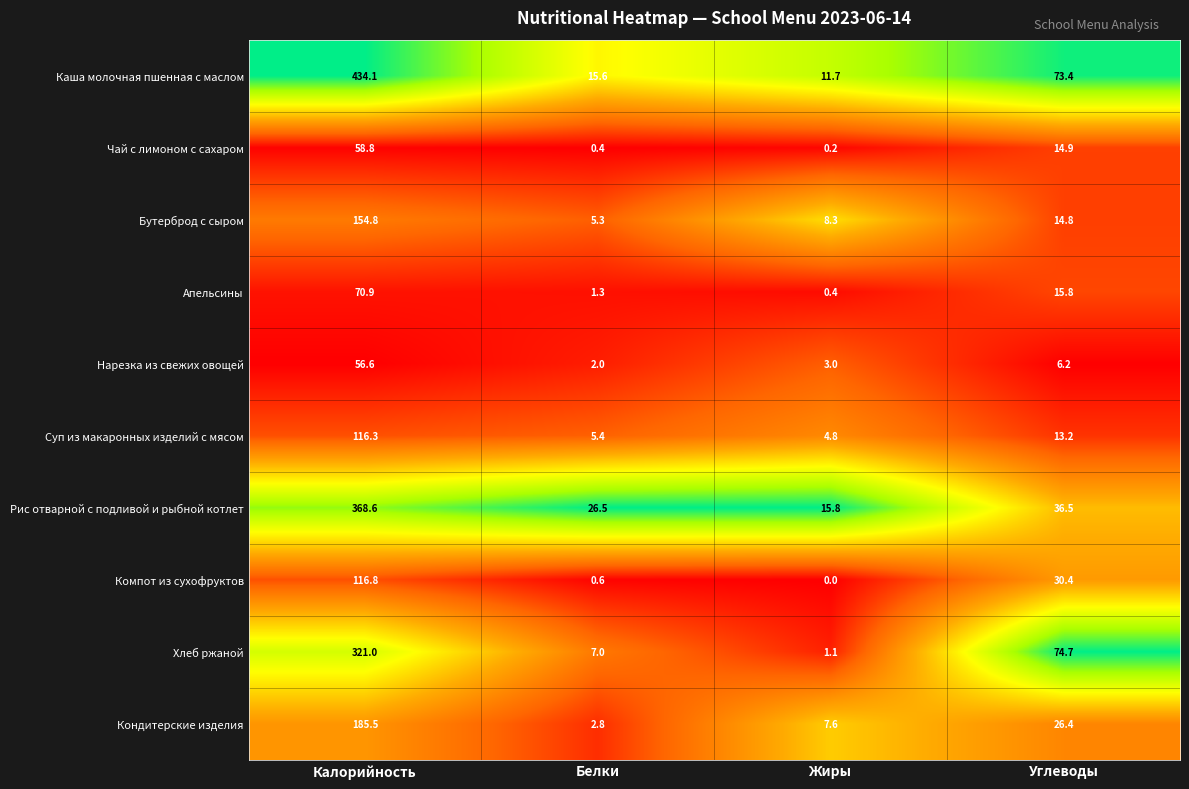

How many data points does each series have?

4